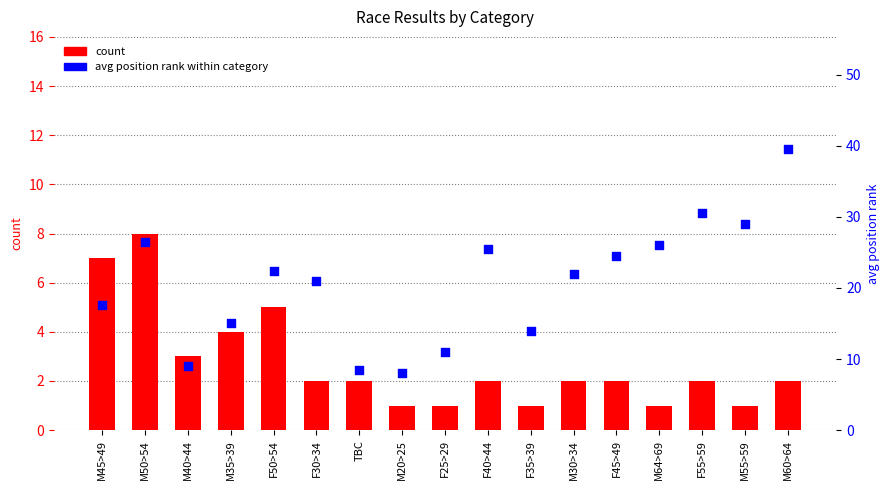

What is the total value across all series at M50>54?

34.4